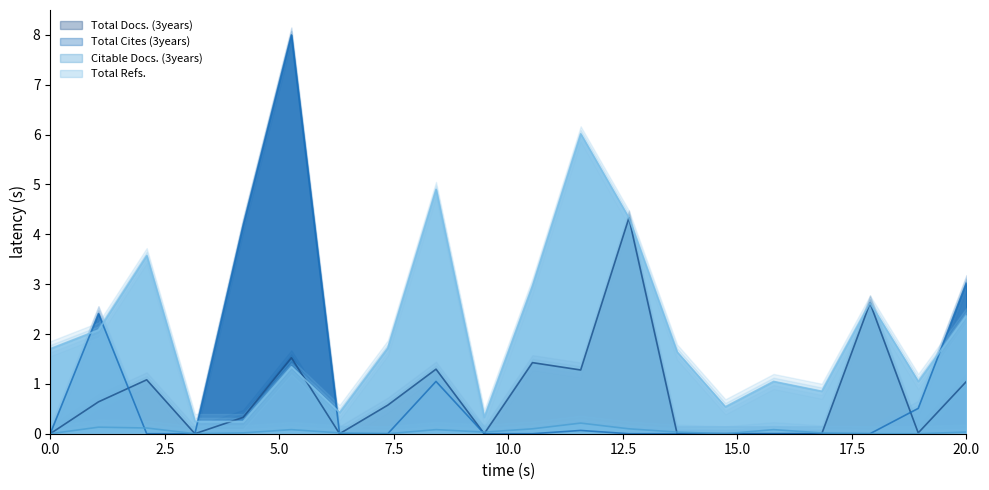

What is the difference between the second highest and second lowest values in the Total Refs. series?

4.7